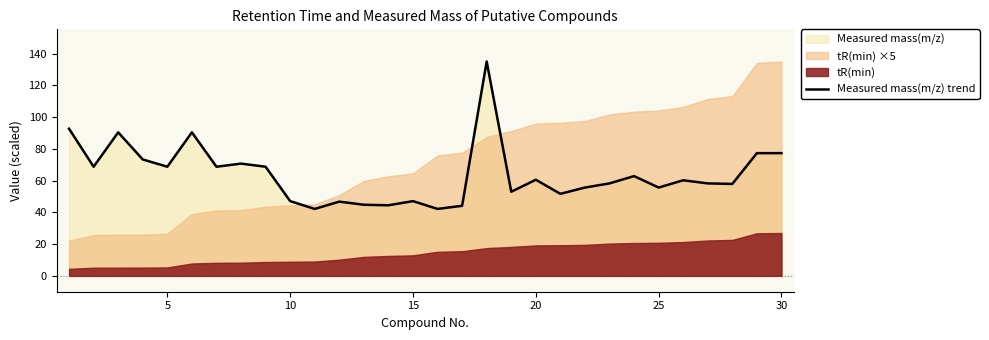

How many categories are shown in the chart?

30